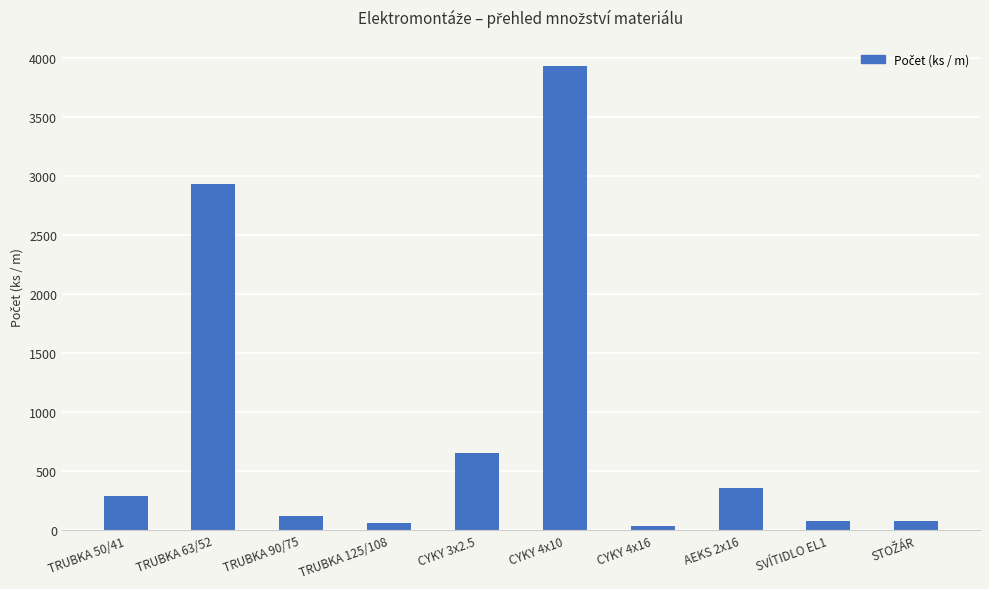

The chart shows a value of 2932 at TRUBKA 63/52. True or false?

True